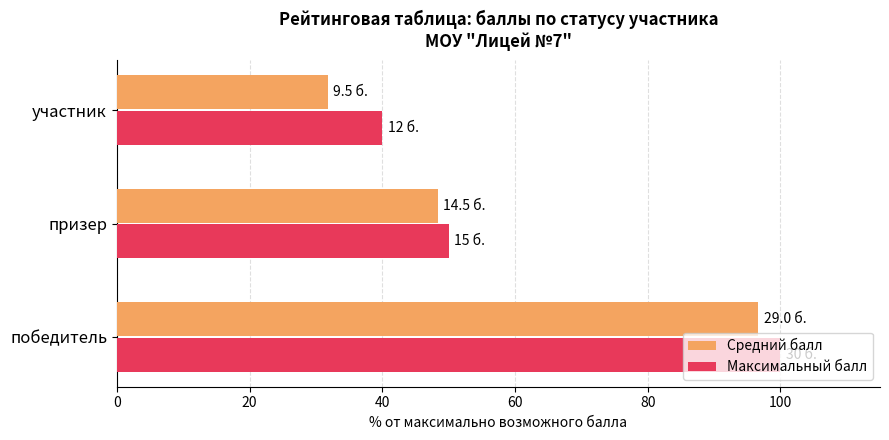

What is the difference between the highest and lowest values at победитель?

3.3